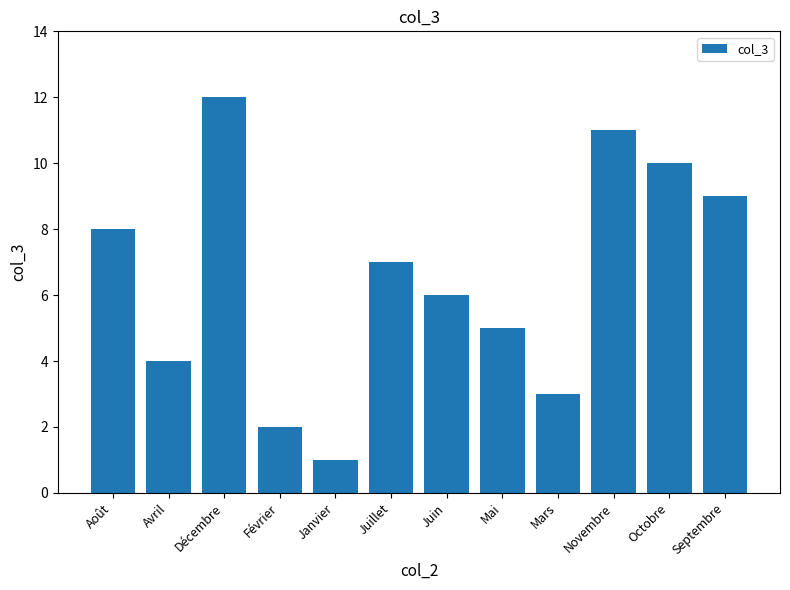

At which category does the chart reach its minimum across all series?

Janvier